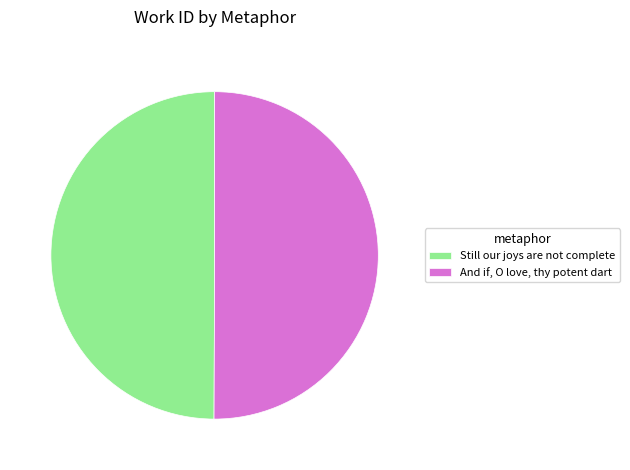

Count the number of slices in the pie.

2